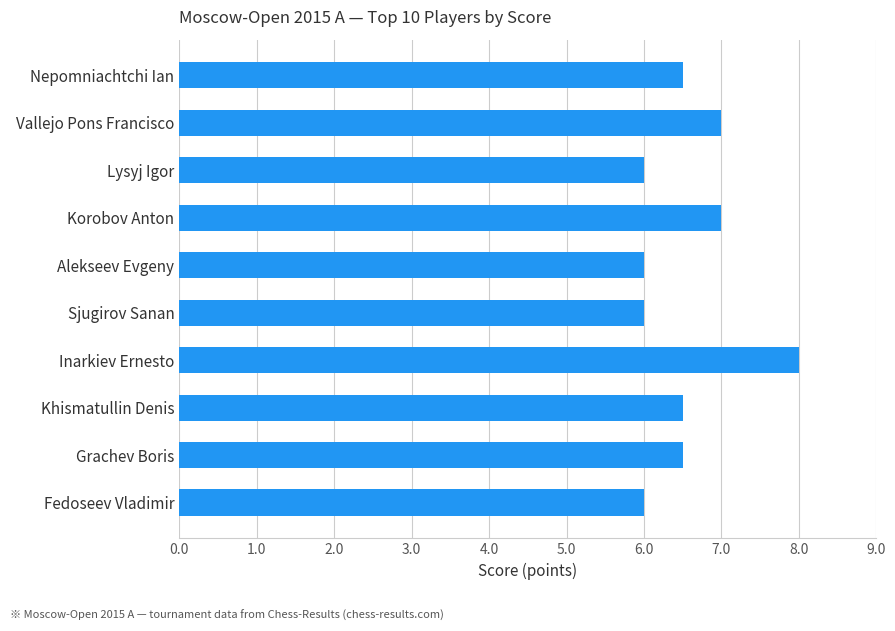

How many bars are there in total?

10